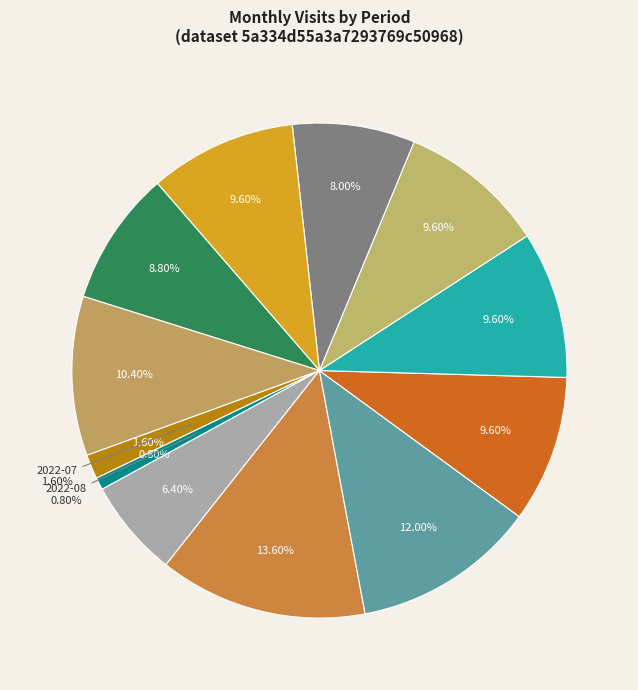

What is the ratio of the value at 2022-12 to the value at 2022-09?

1.5